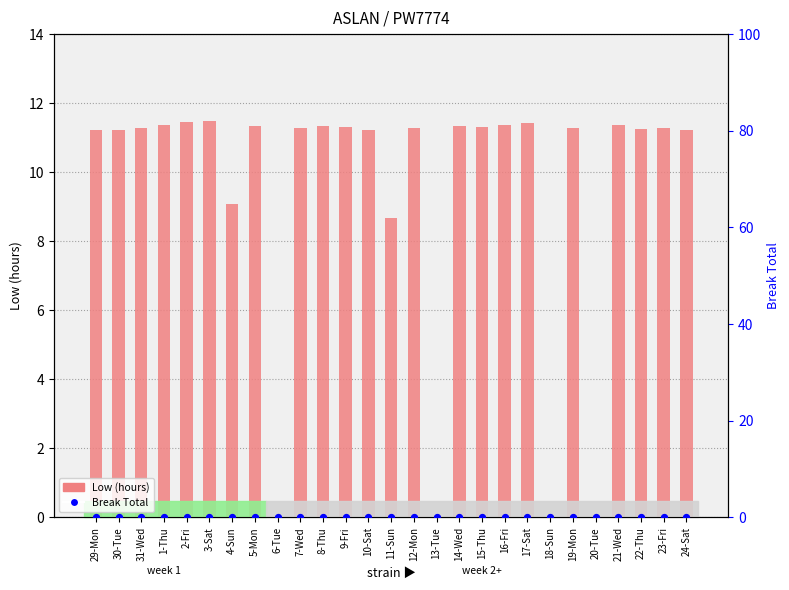

Which series has the largest total across all categories?

Low (hours)